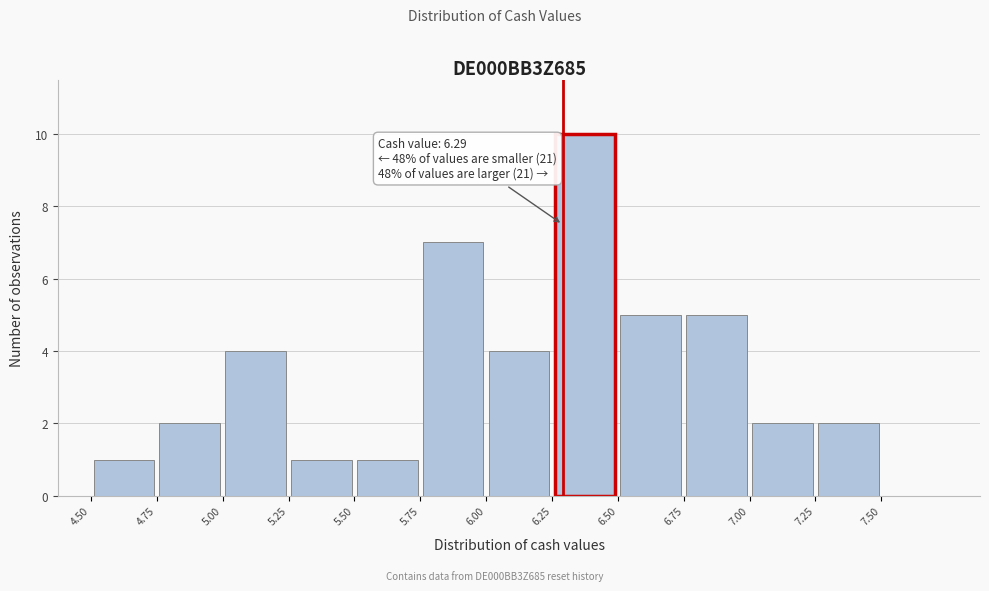

Which range on the x-axis has the tallest bar?

6.25 to 6.50